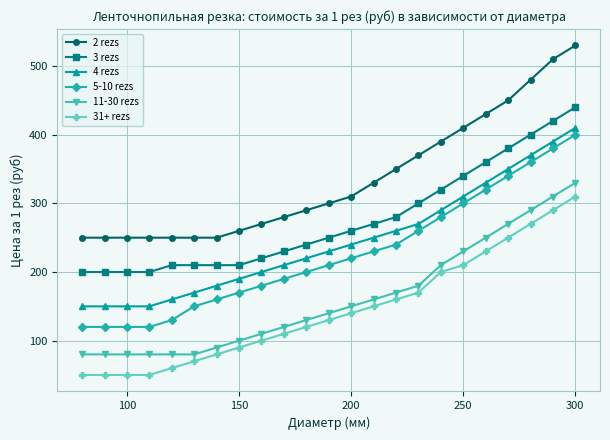

Count the number of data series in this chart.

6